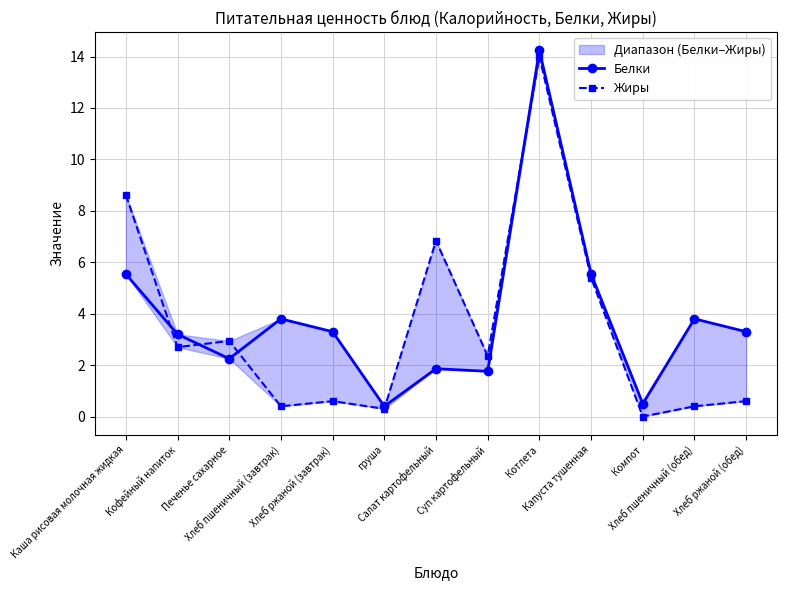

What is the label of the 4th point from the left?

Хлеб пшеничный (завтрак)